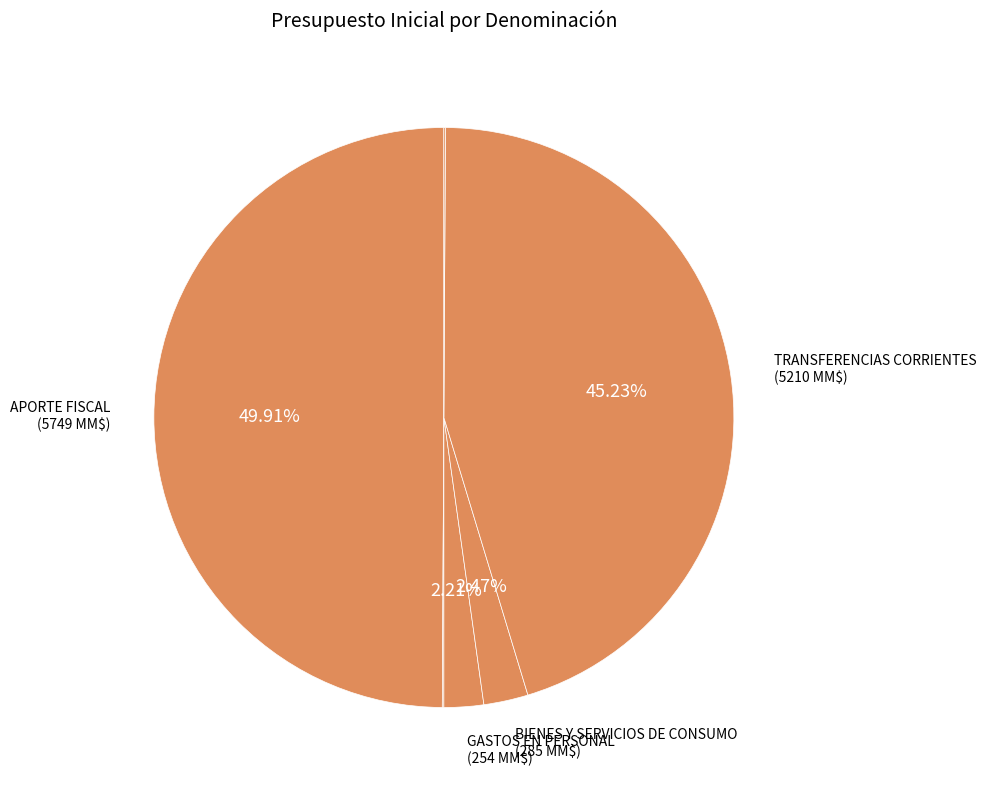

To the nearest percent, what is the difference between the largest and smallest slice percentages?

50%